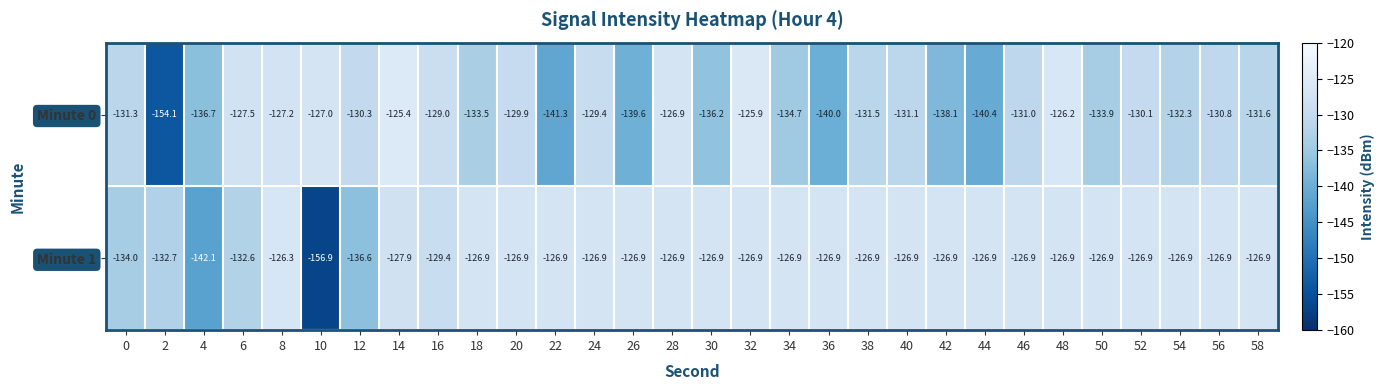

Which category has the highest value across all series?

14